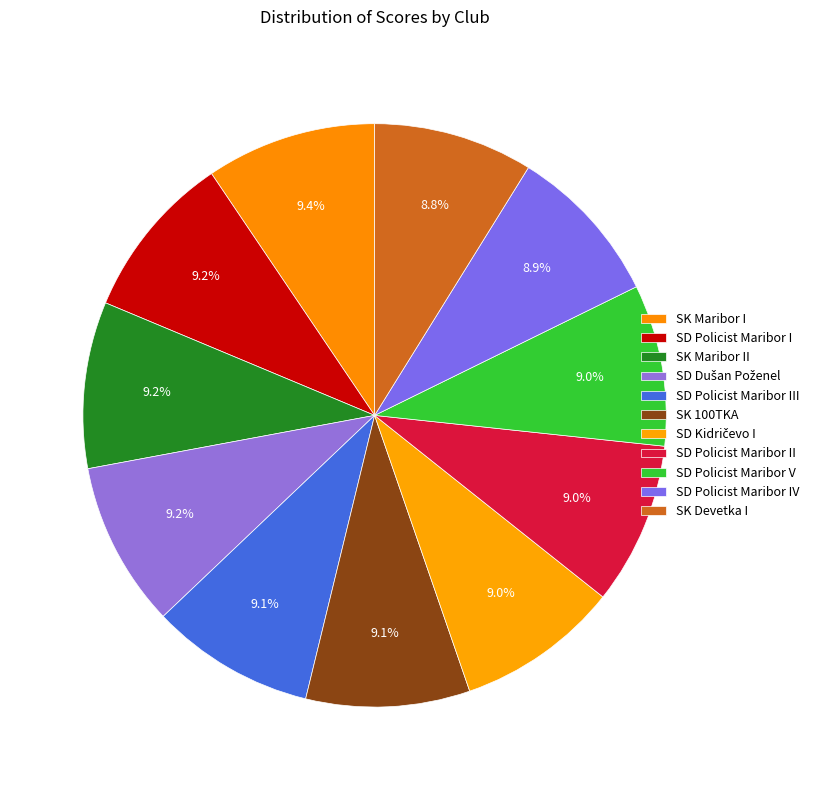

Which has a higher value, SD Policist Maribor IV or SK Devetka I?

SD Policist Maribor IV